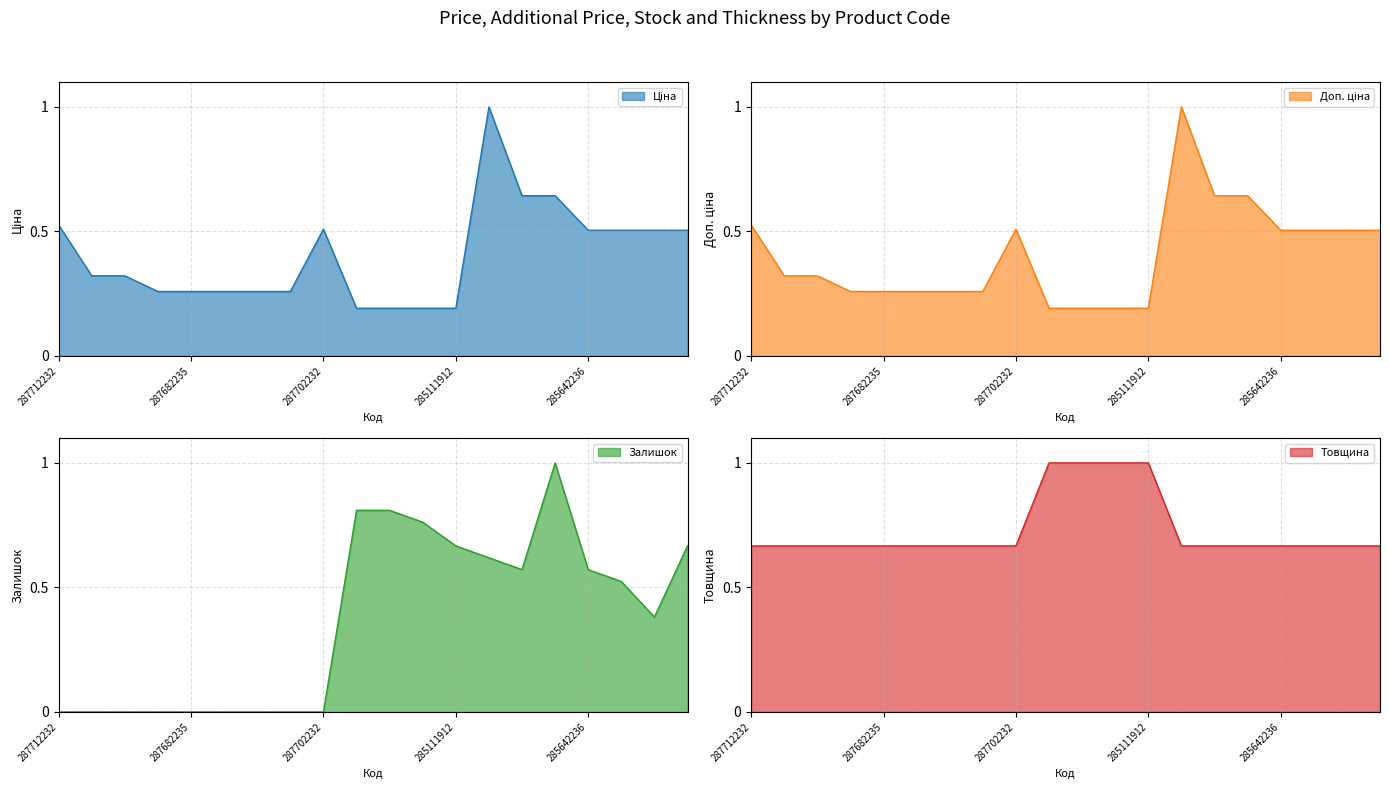

Reading left to right, transcribe all the data shown in this chart.

Ціна: 287712232=0.5	287692233=0.3	287692231=0.3	287682236=0.3	287682235=0.3	287682234=0.3	287682233=0.3	287682231=0.3	287702232=0.5	285112220=0.2	285112217=0.2	285111961=0.2	285111912=0.2	285662232=1.0	285652233=0.6	285652231=0.6	285642236=0.5	285642235=0.5	285642234=0.5	285642233=0.5
Доп. ціна: 287712232=0.5	287692233=0.3	287692231=0.3	287682236=0.3	287682235=0.3	287682234=0.3	287682233=0.3	287682231=0.3	287702232=0.5	285112220=0.2	285112217=0.2	285111961=0.2	285111912=0.2	285662232=1.0	285652233=0.6	285652231=0.6	285642236=0.5	285642235=0.5	285642234=0.5	285642233=0.5
Залишок: 287712232=0.0	287692233=0.0	287692231=0.0	287682236=0.0	287682235=0.0	287682234=0.0	287682233=0.0	287682231=0.0	287702232=0.0	285112220=0.8	285112217=0.8	285111961=0.8	285111912=0.7	285662232=0.6	285652233=0.6	285652231=1.0	285642236=0.6	285642235=0.5	285642234=0.4	285642233=0.7
Товщина: 287712232=0.7	287692233=0.7	287692231=0.7	287682236=0.7	287682235=0.7	287682234=0.7	287682233=0.7	287682231=0.7	287702232=0.7	285112220=1.0	285112217=1.0	285111961=1.0	285111912=1.0	285662232=0.7	285652233=0.7	285652231=0.7	285642236=0.7	285642235=0.7	285642234=0.7	285642233=0.7